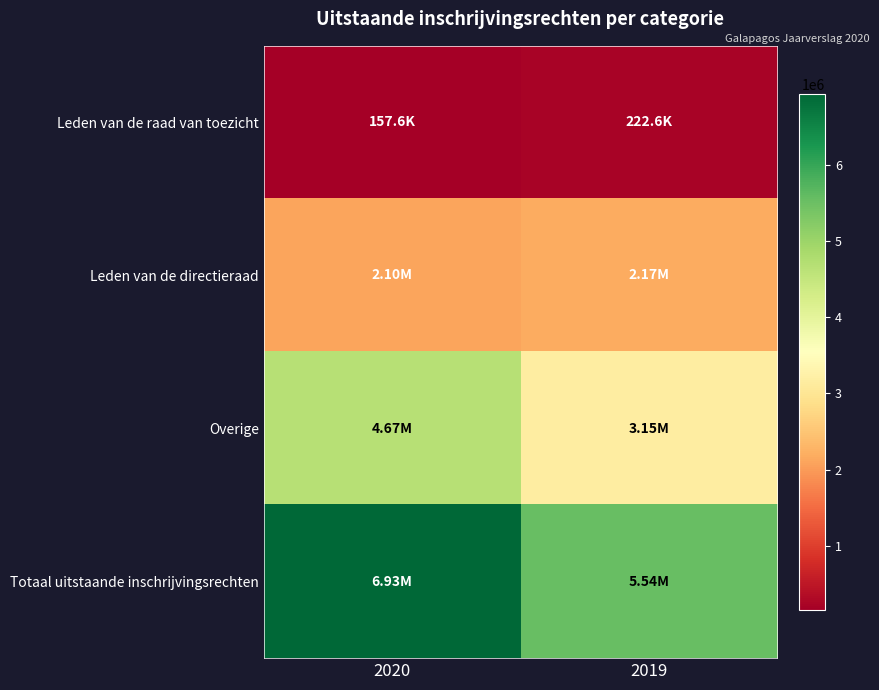

Rank the series by their maximum value, from lowest to highest.

Leden van de raad van toezicht, Leden van de directieraad, Overige, Totaal uitstaande inschrijvingsrechten